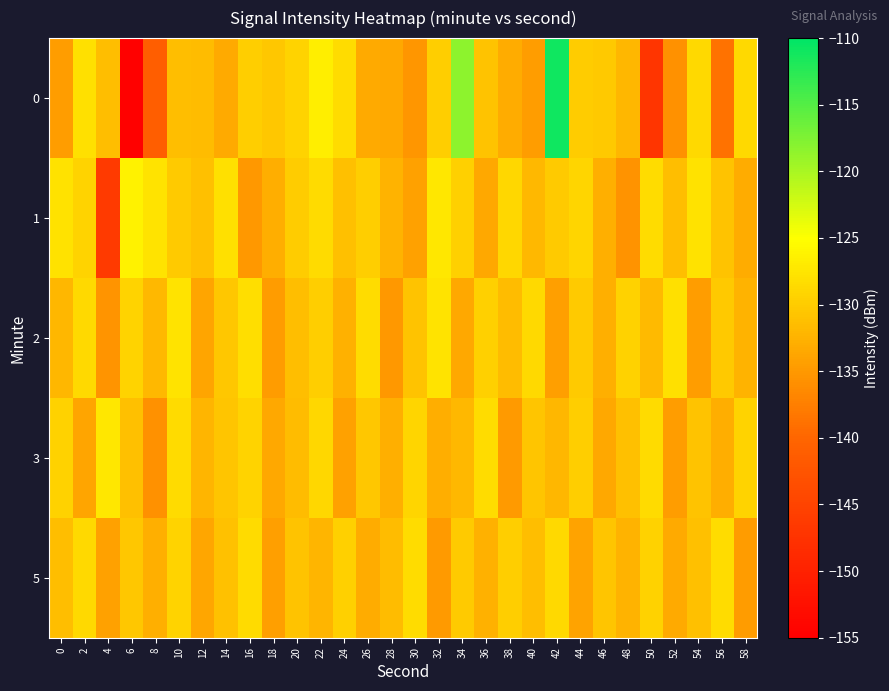

Reading left to right, what are all the values shown in this chart?

0: 0=-134.6	2=-128.0	4=-131.4	6=-154.8	8=-140.9	10=-131.3	12=-131.6	14=-133.2	16=-129.7	18=-130.4	20=-129.3	22=-126.7	24=-128.4	26=-133.2	28=-133.5	30=-135.2	32=-129.8	34=-118.4	36=-130.8	38=-133.0	40=-134.5	42=-111.0	44=-130.0	46=-130.3	48=-132.1	50=-147.0	52=-135.8	54=-128.7	56=-138.7	58=-128.6
1: 0=-127.8	2=-129.3	4=-146.2	6=-126.2	8=-127.7	10=-130.1	12=-131.3	14=-128.1	16=-135.1	18=-133.0	20=-130.0	22=-128.5	24=-131.2	26=-129.8	28=-132.4	30=-134.1	32=-127.3	34=-129.6	36=-133.5	38=-128.9	40=-131.8	42=-130.2	44=-129.1	46=-132.7	48=-135.6	50=-128.3	52=-131.4	54=-127.9	56=-130.8	58=-133.2
2: 0=-132.1	2=-128.7	4=-135.4	6=-129.3	8=-131.8	10=-127.6	12=-133.9	14=-130.5	16=-128.2	18=-134.7	20=-131.3	22=-129.8	24=-132.6	26=-128.4	28=-135.1	30=-130.9	32=-127.7	34=-133.4	36=-129.6	38=-131.5	40=-128.8	42=-134.3	44=-130.1	46=-132.8	48=-129.4	50=-131.7	52=-128.1	54=-134.6	56=-130.3	58=-132.5
3: 0=-129.5	2=-133.8	4=-127.4	6=-131.1	8=-135.7	10=-128.6	12=-132.3	14=-130.7	16=-129.2	18=-133.5	20=-131.6	22=-128.9	24=-134.2	26=-130.4	28=-132.7	30=-129.1	32=-133.0	34=-131.9	36=-128.3	38=-134.8	40=-130.6	42=-132.1	44=-129.7	46=-133.4	48=-131.2	50=-128.5	52=-134.5	54=-130.8	56=-132.9	58=-129.3
5: 0=-131.4	2=-128.8	4=-134.1	6=-130.5	8=-132.8	10=-129.2	12=-133.7	14=-131.0	16=-128.6	18=-134.4	20=-130.9	22=-132.2	24=-129.6	26=-133.1	28=-131.5	30=-128.3	32=-134.9	34=-130.2	36=-132.6	38=-129.8	40=-131.3	42=-128.7	44=-134.0	46=-130.6	48=-132.4	50=-129.5	52=-133.3	54=-131.1	56=-128.4	58=-134.7